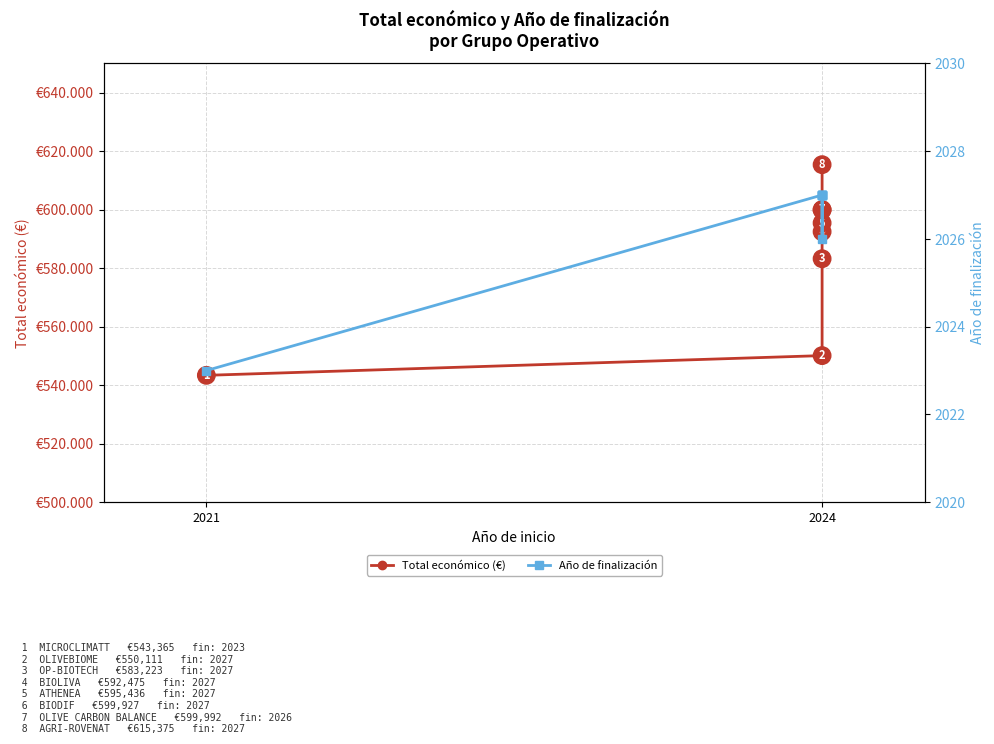

Reading left to right, list all the values displayed in this chart.

Total económico (€): 543365	550111	583223	592475	595436	599927	599992	615375
Año de finalización: 2023	2027	2027	2027	2027	2027	2026	2027